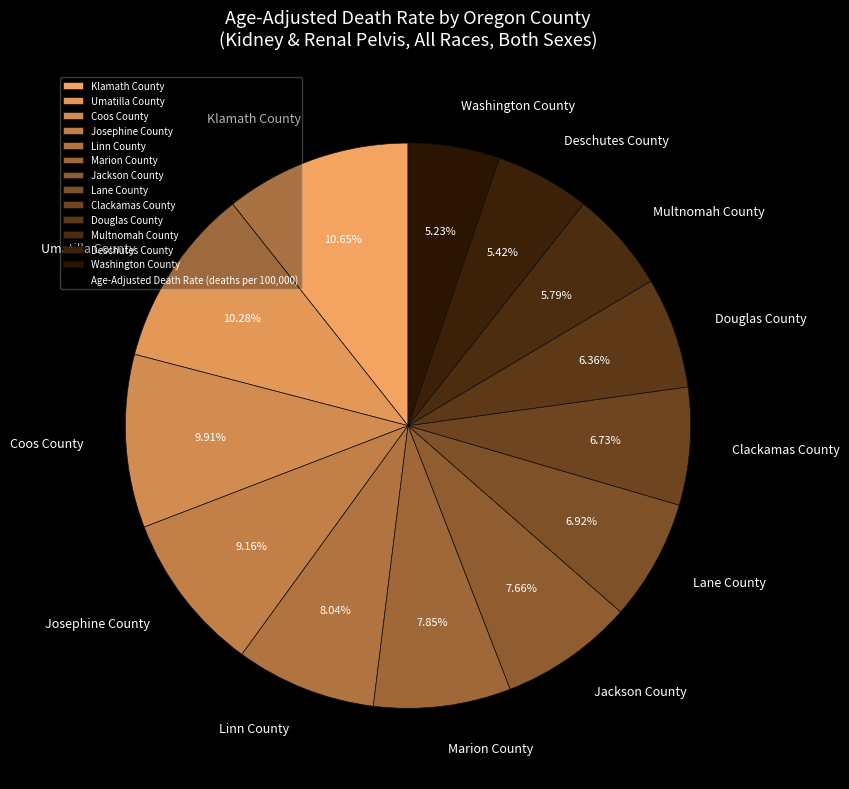

What percentage is the Marion County slice, to the nearest percent?

8%